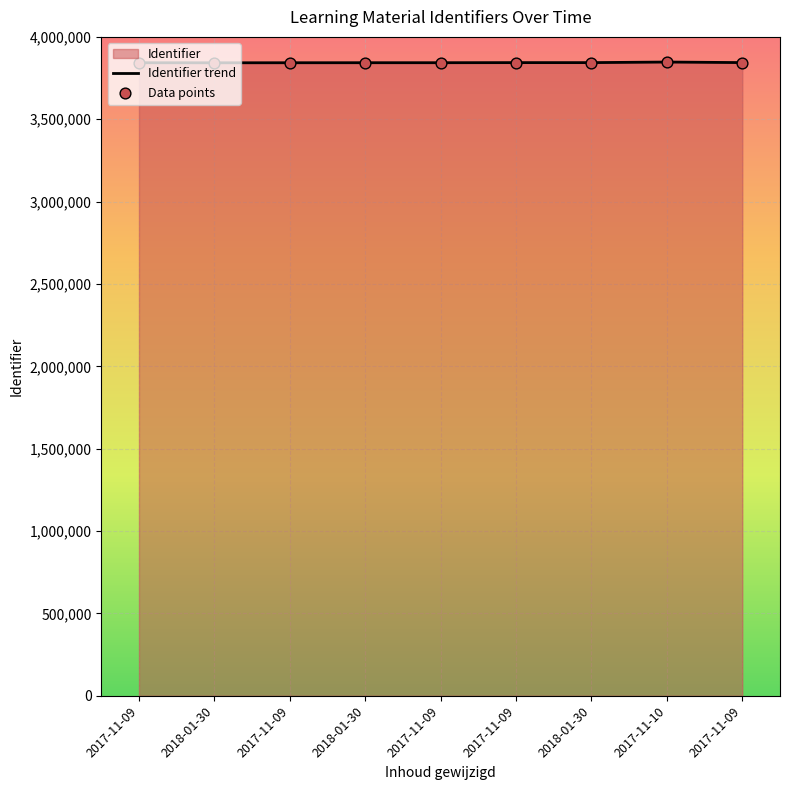

Is the value of Identifier trend at 2018-01-30 greater than the value of Data points at 2018-01-30?

No